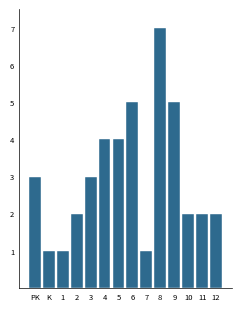

Reading left to right, what are all the values shown in this chart?

3	1	1	2	3	4	4	5	1	7	5	2	2	2